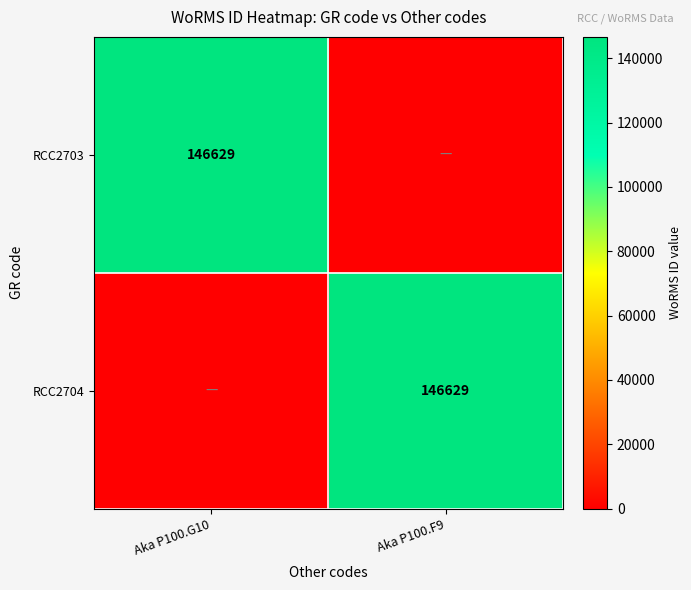

Is it true that RCC2703 equals 146629 at Aka P100.G10?

True